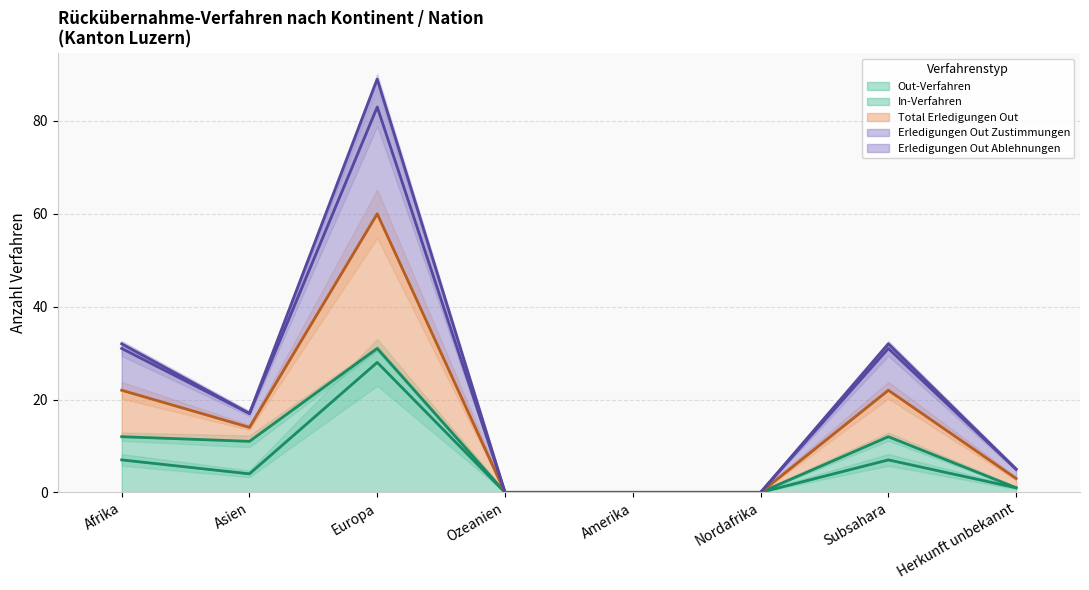

What are all the series names shown in the legend?

Out-Verfahren (Linie), In-Verfahren (Linie), Total Erledigungen Out (Linie), Erledigungen Out Zustimmungen (Linie), Erledigungen Out Ablehnungen (Linie)